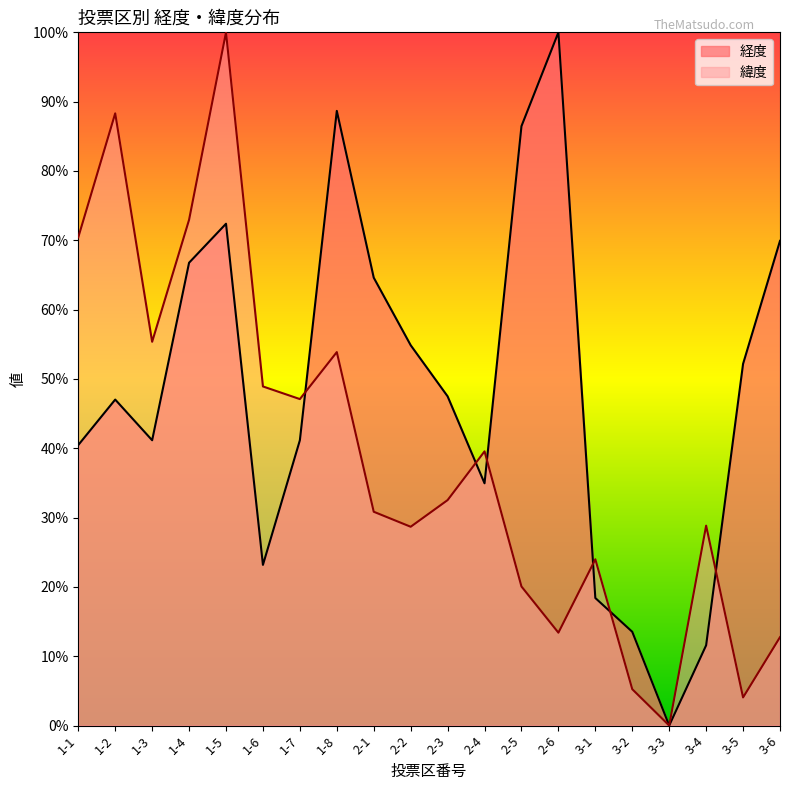

Between 2-4 and 3-3, which series saw the biggest shift?

緯度